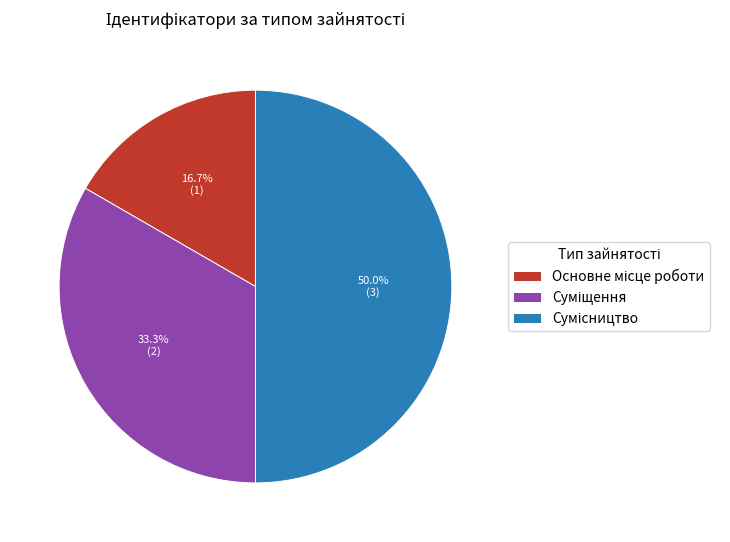

How many segments does this pie chart have?

3